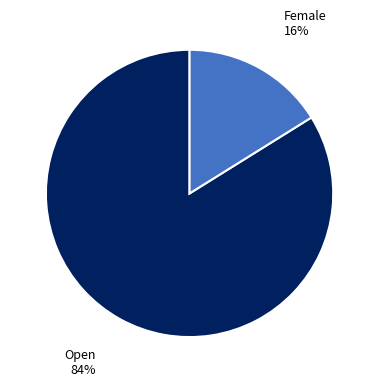

What is the largest slice in the pie chart?

Open